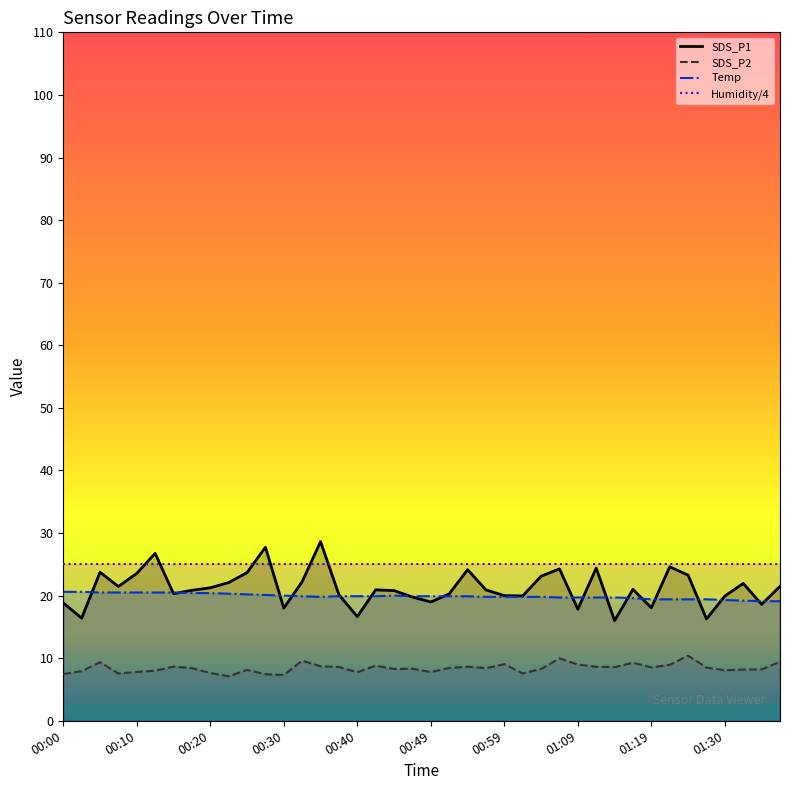

Which series has the widest spread of values?

SDS_P1